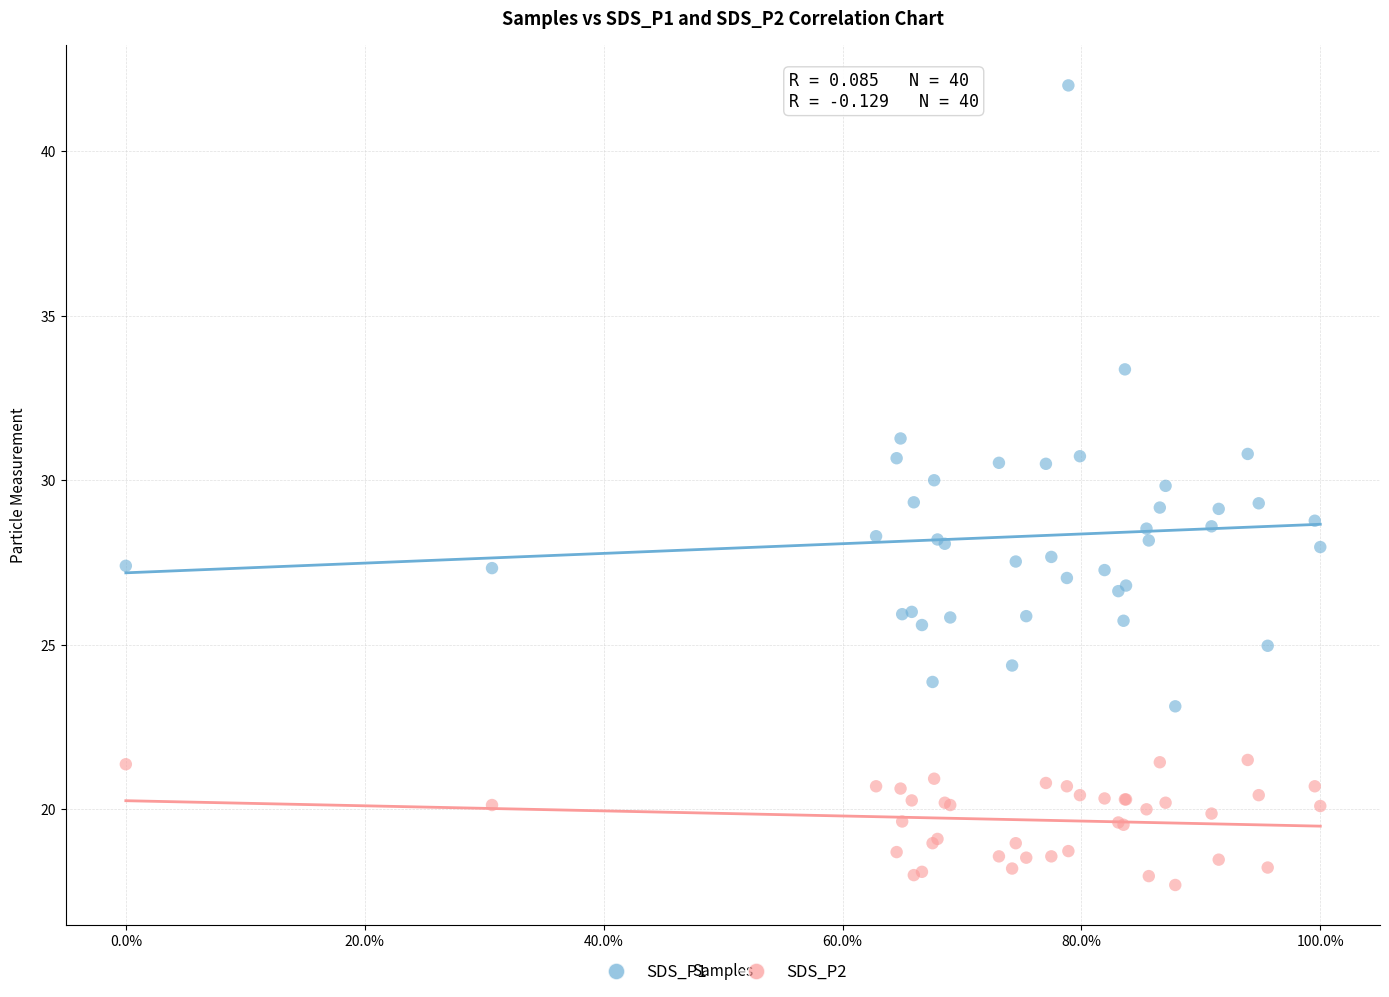

Which series reaches the minimum Y coordinate?

SDS_P2